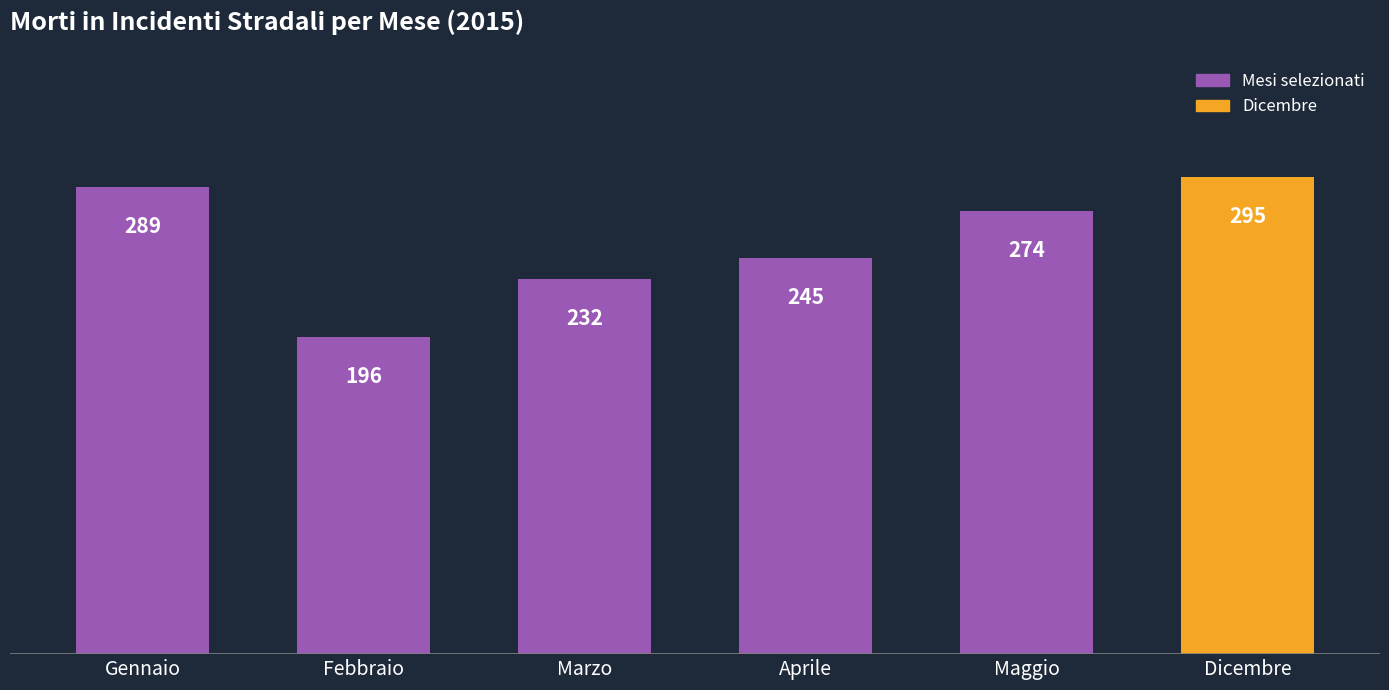

Reading left to right, extract all data points from this chart.

Gennaio=289	Febbraio=196	Marzo=232	Aprile=245	Maggio=274	Dicembre=295